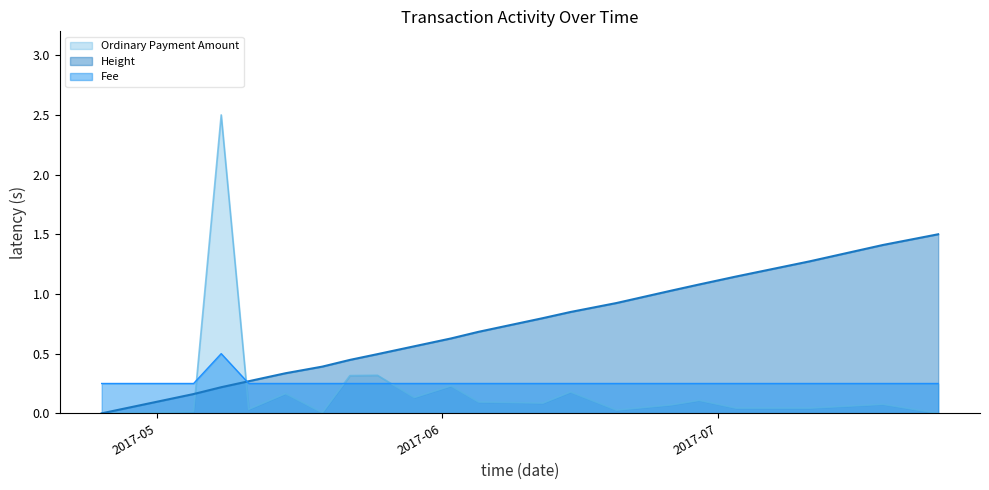

How many interior local valleys does the Ordinary Payment Amount series have?

6